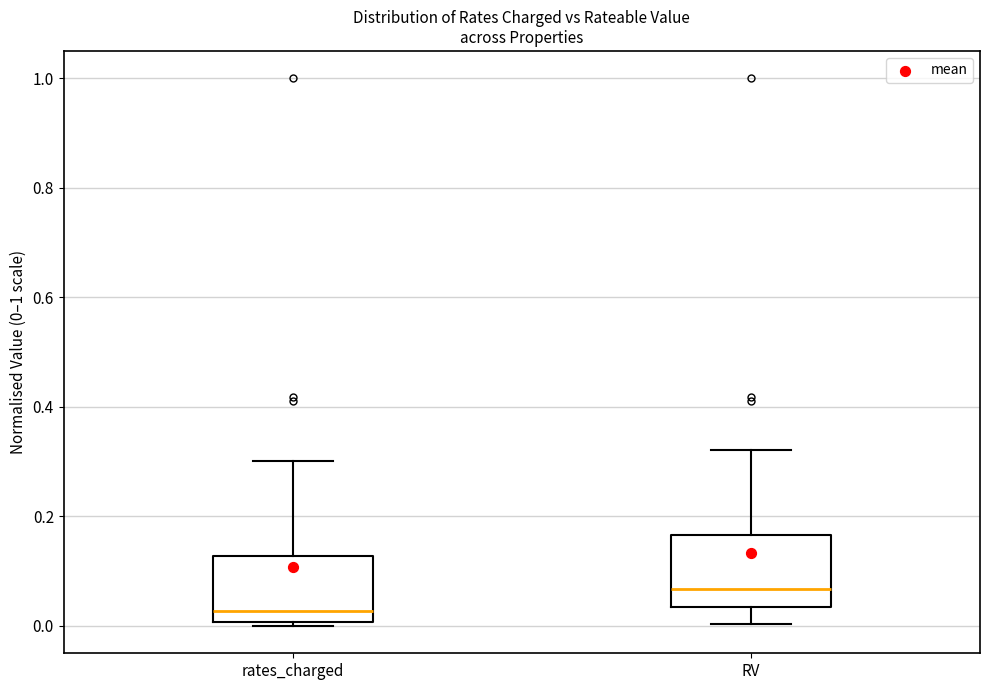

Reading left to right, transcribe this box plot: for each box, give where its median line is, the range the box spans, and where its two whiskers end, as read against the y-axis. The values are not printed on the chart, so give them approximately, as read against the axis.

rates_charged: median 0.02, box 0.00 to 0.12, whiskers 0.00 (just below the box's lower edge) to 0.30
RV: median 0.06, box 0.04 to 0.16, whiskers 0.00 to 0.32